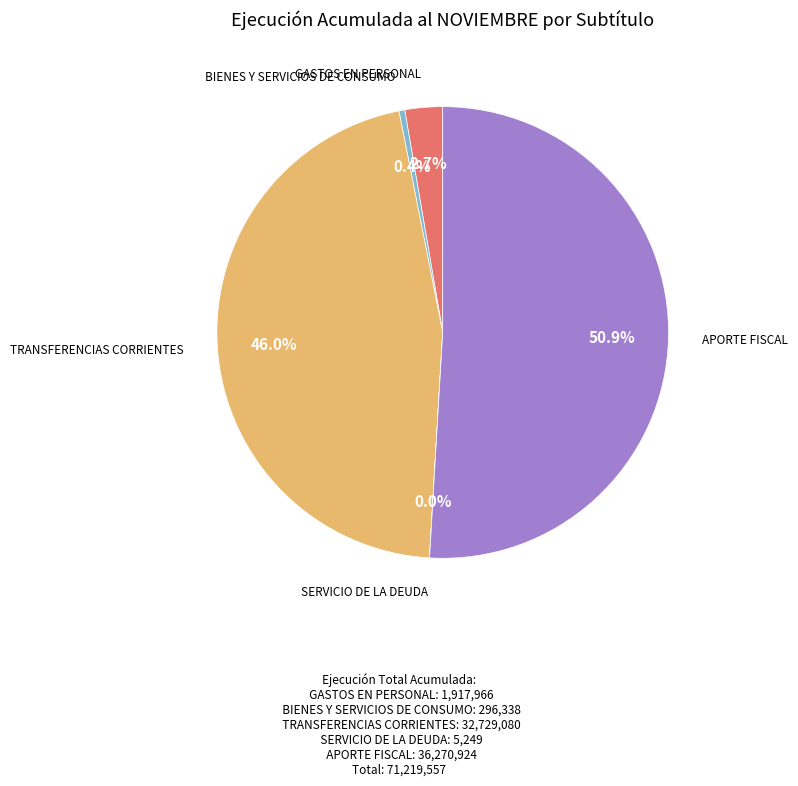

How much of the chart is everything except APORTE FISCAL?

49.1%